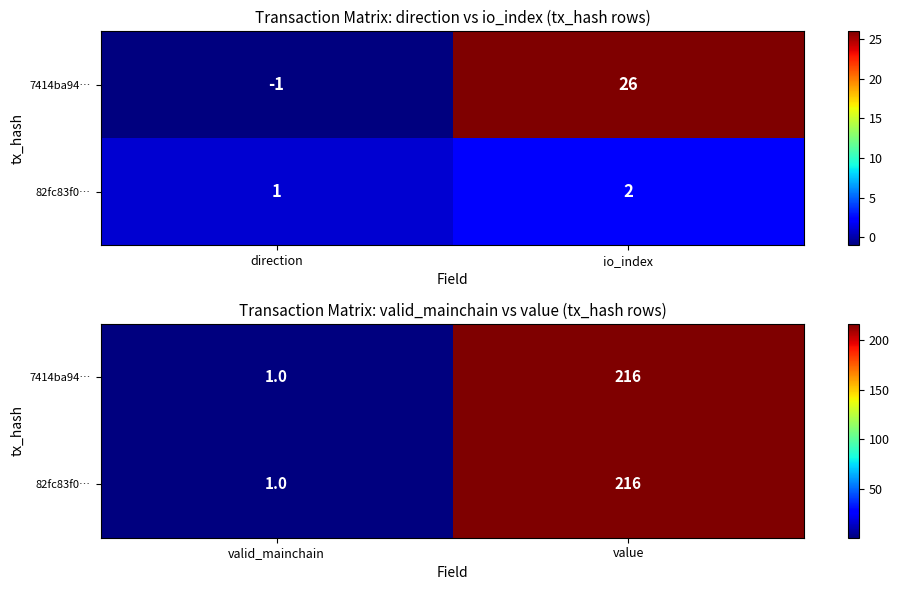

What is the highest value of the 82fc83f0… series?

216.0